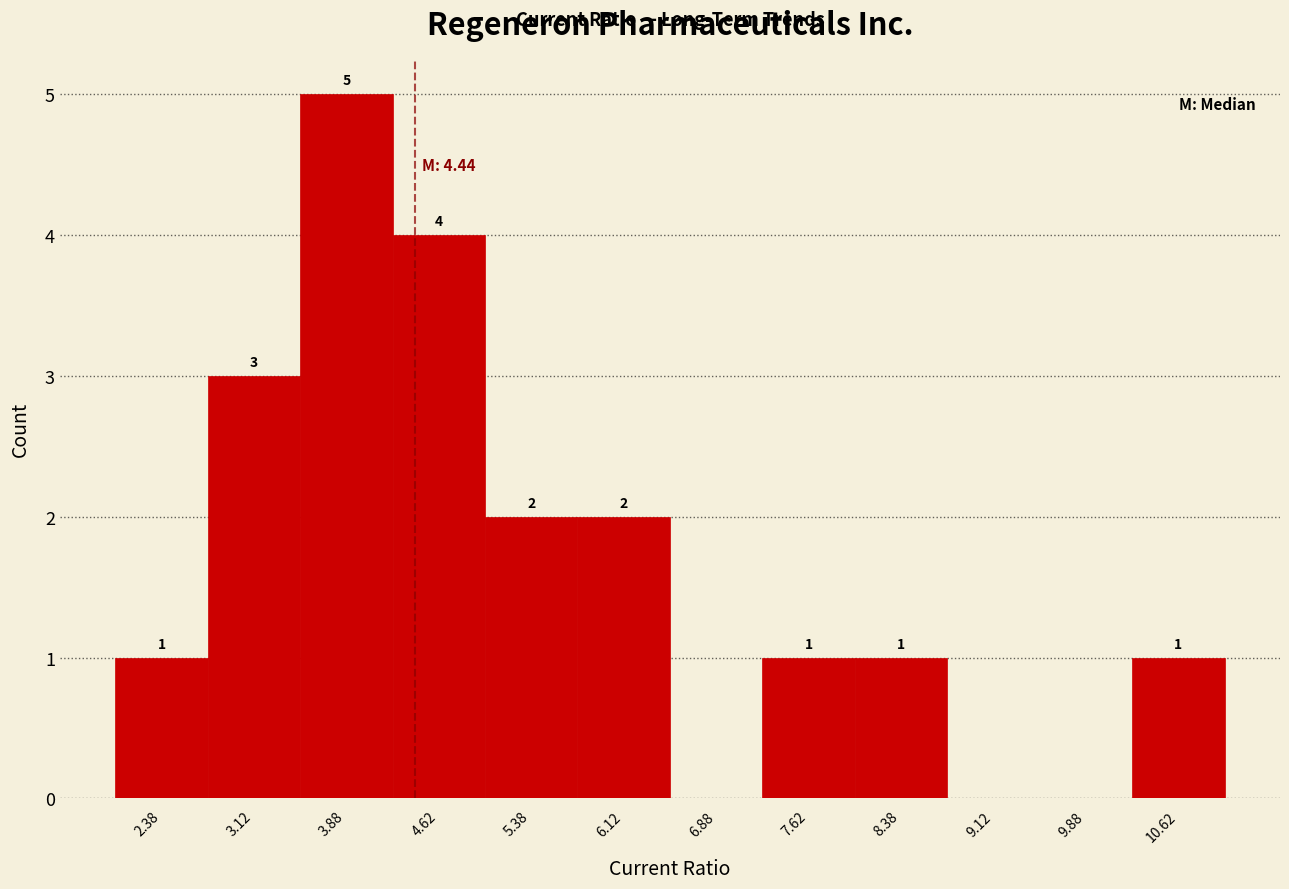

Which range on the x-axis has the tallest bar?

3.50 to 4.25